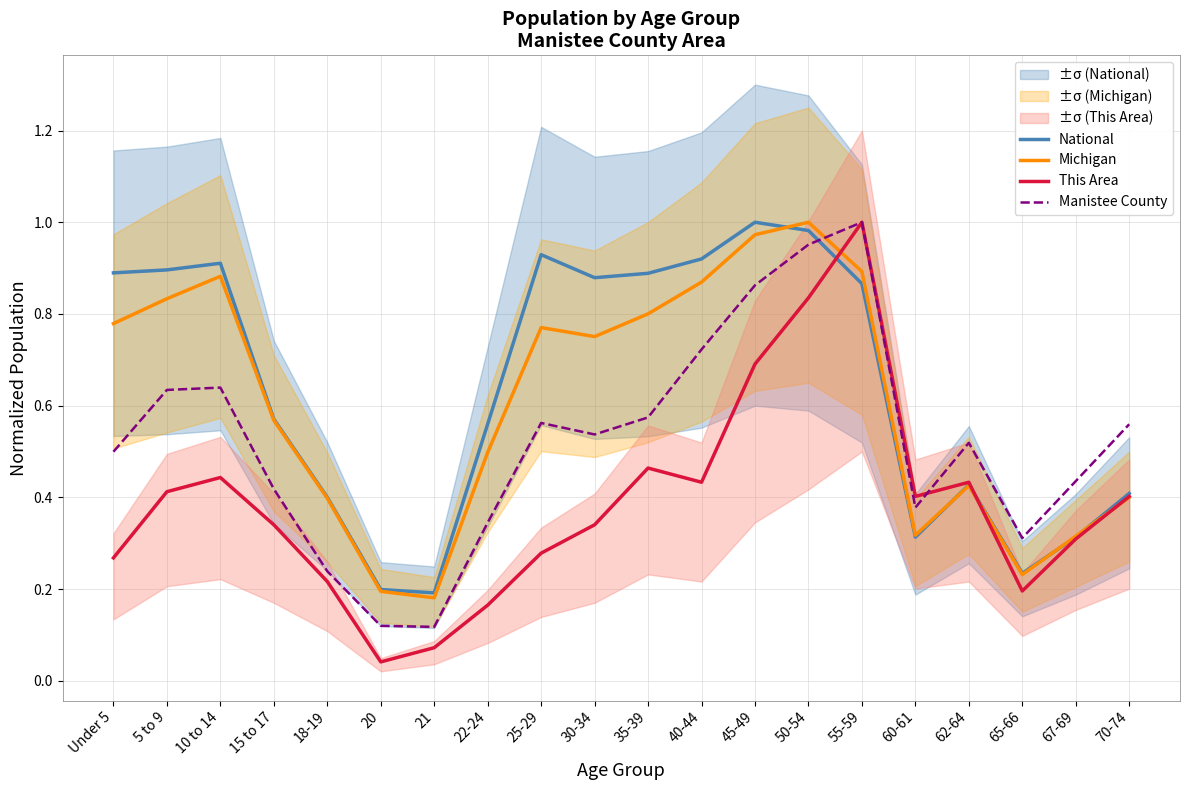

How many interior local peaks does the Manistee County series have?

4